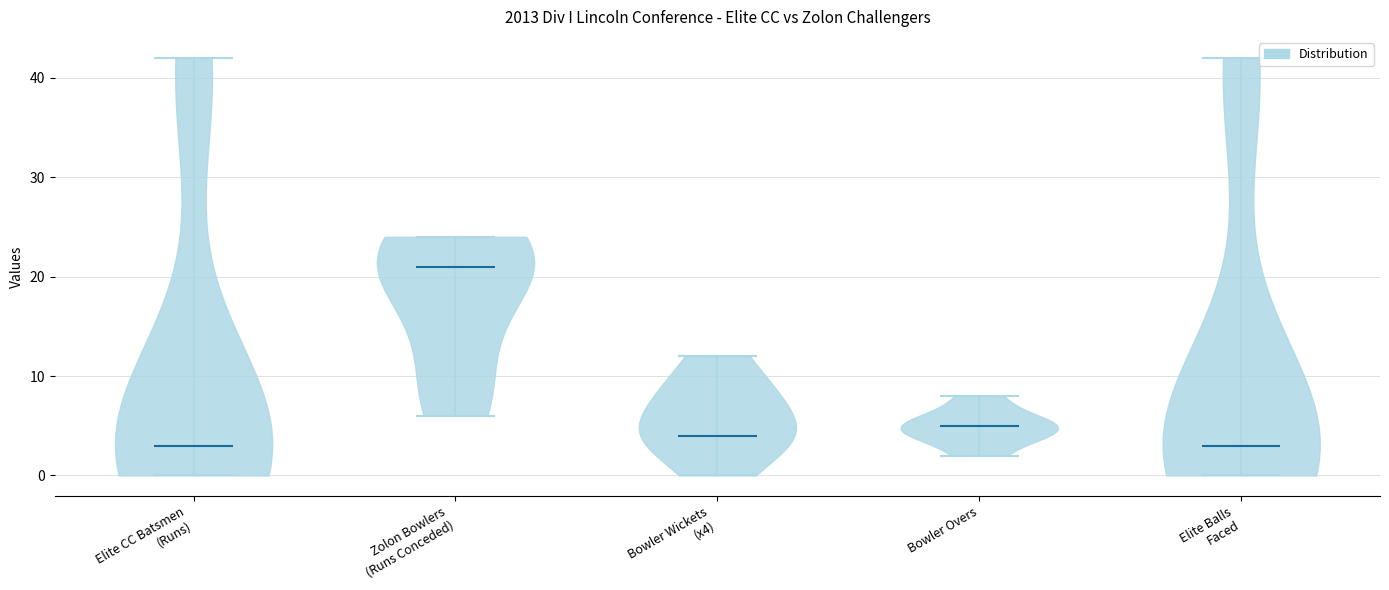

What is the lowest point the violin for Zolon Bowlers (Runs Conceded) reaches on the y-axis? The values are not printed on the chart, so give them approximately, as read against the axis.

6